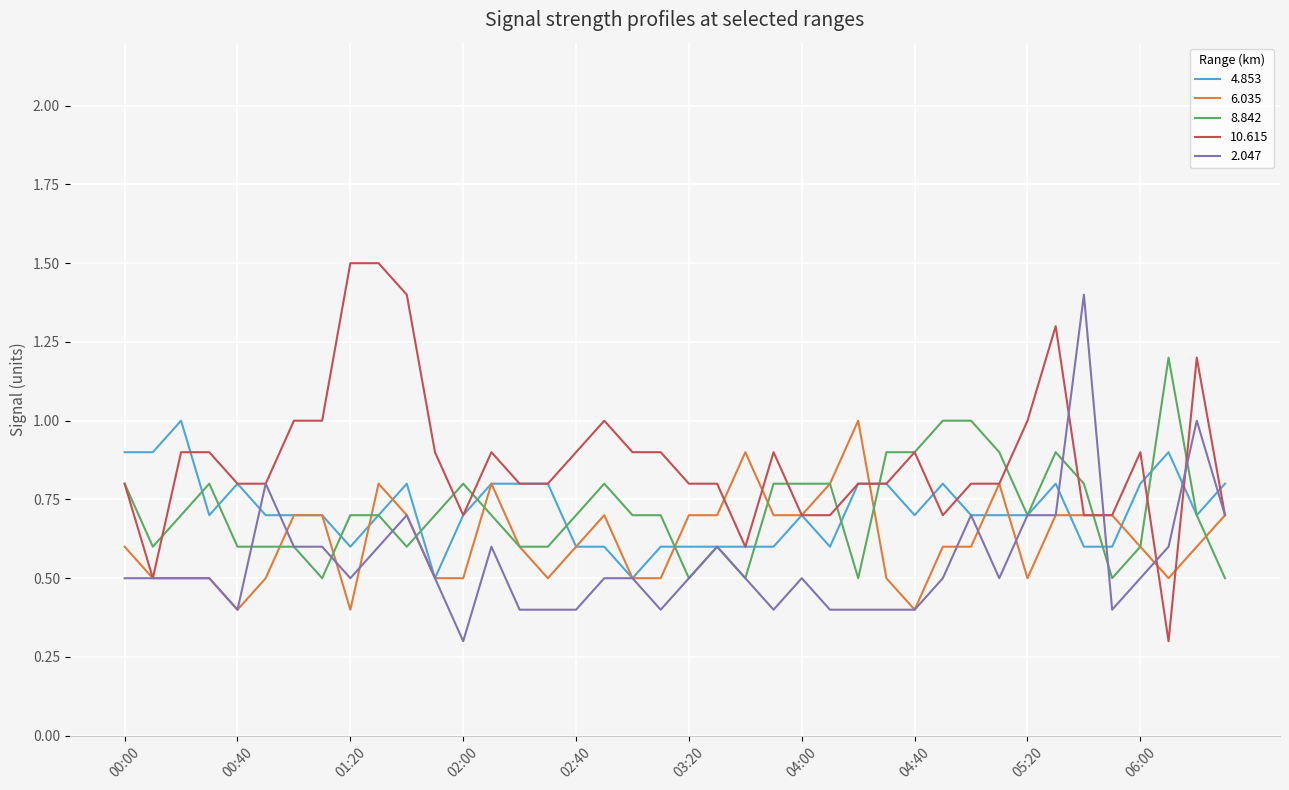

What is the smallest value displayed?

0.3